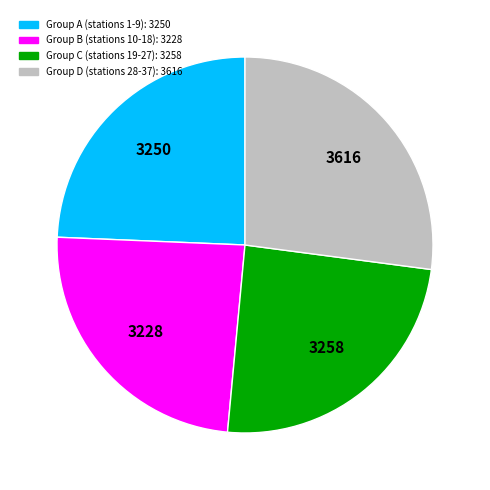

Does any single category account for the majority?

No